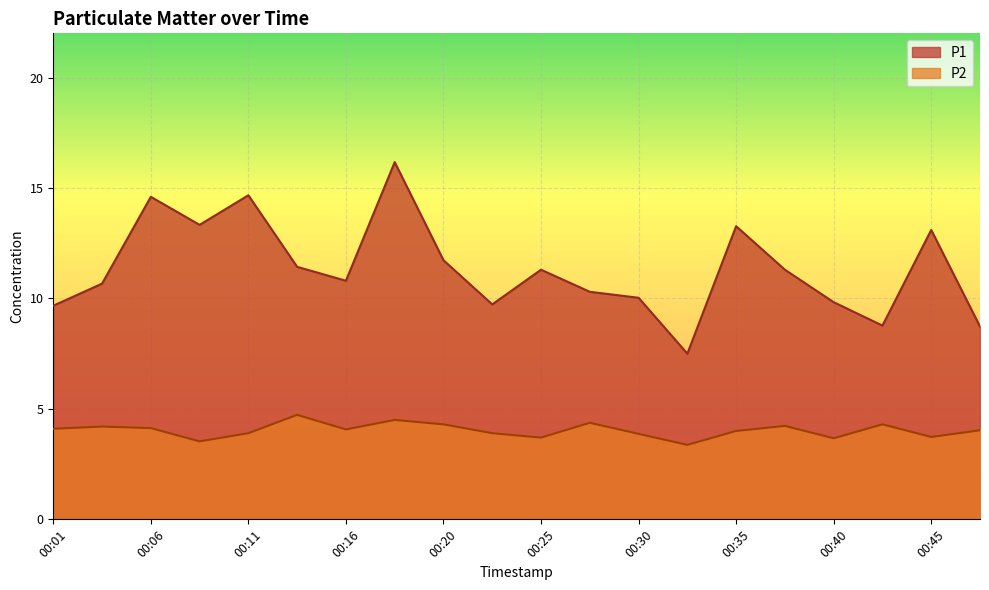

What is the difference between the P1 values at 00:33 and 00:01?

2.2